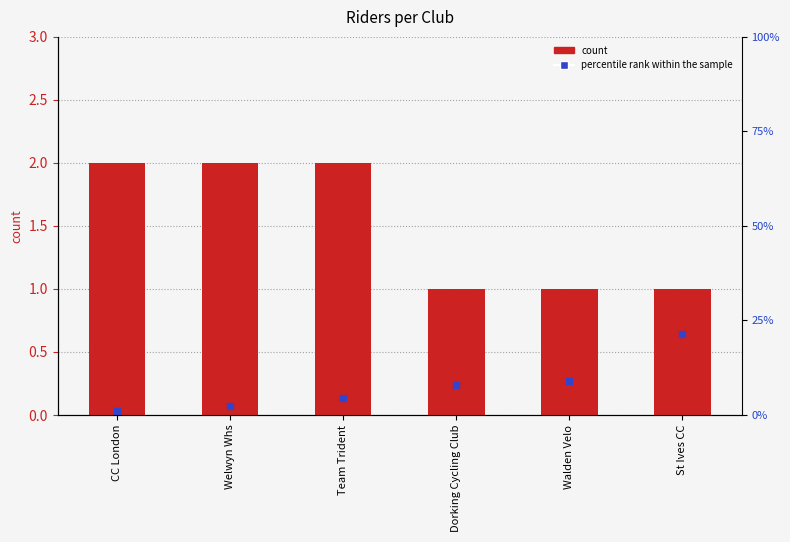

List the labels in order of value, largest first.

CC London, Welwyn Whs, Team Trident, Dorking Cycling Club, Walden Velo, St Ives CC